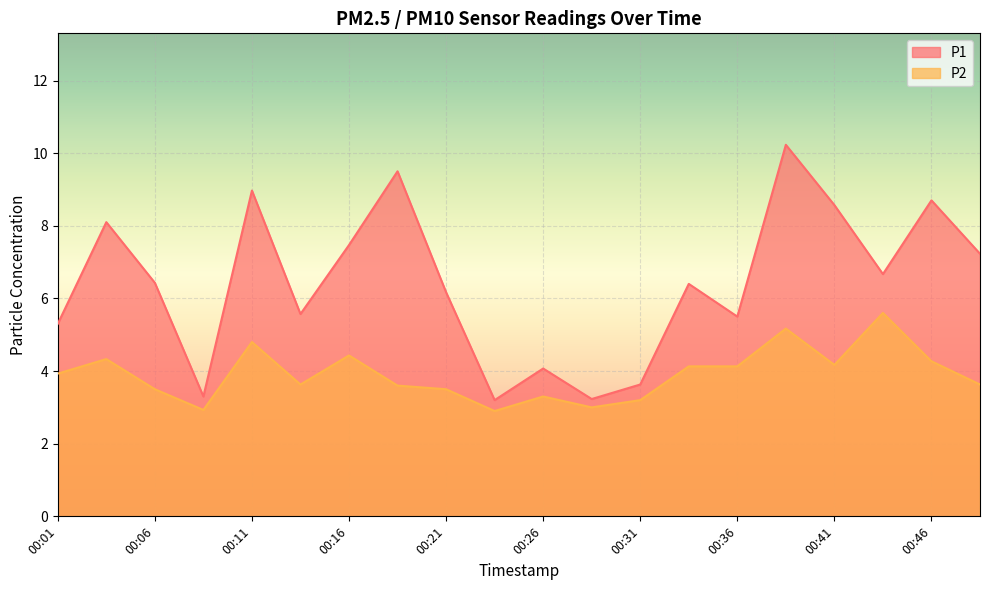

Rank the categories by P1 value from highest to lowest.

00:38, 00:18, 00:11, 00:46, 00:41, 00:04, 00:16, 00:48, 00:43, 00:06, 00:33, 00:21, 00:14, 00:36, 00:01, 00:26, 00:31, 00:09, 00:28, 00:23